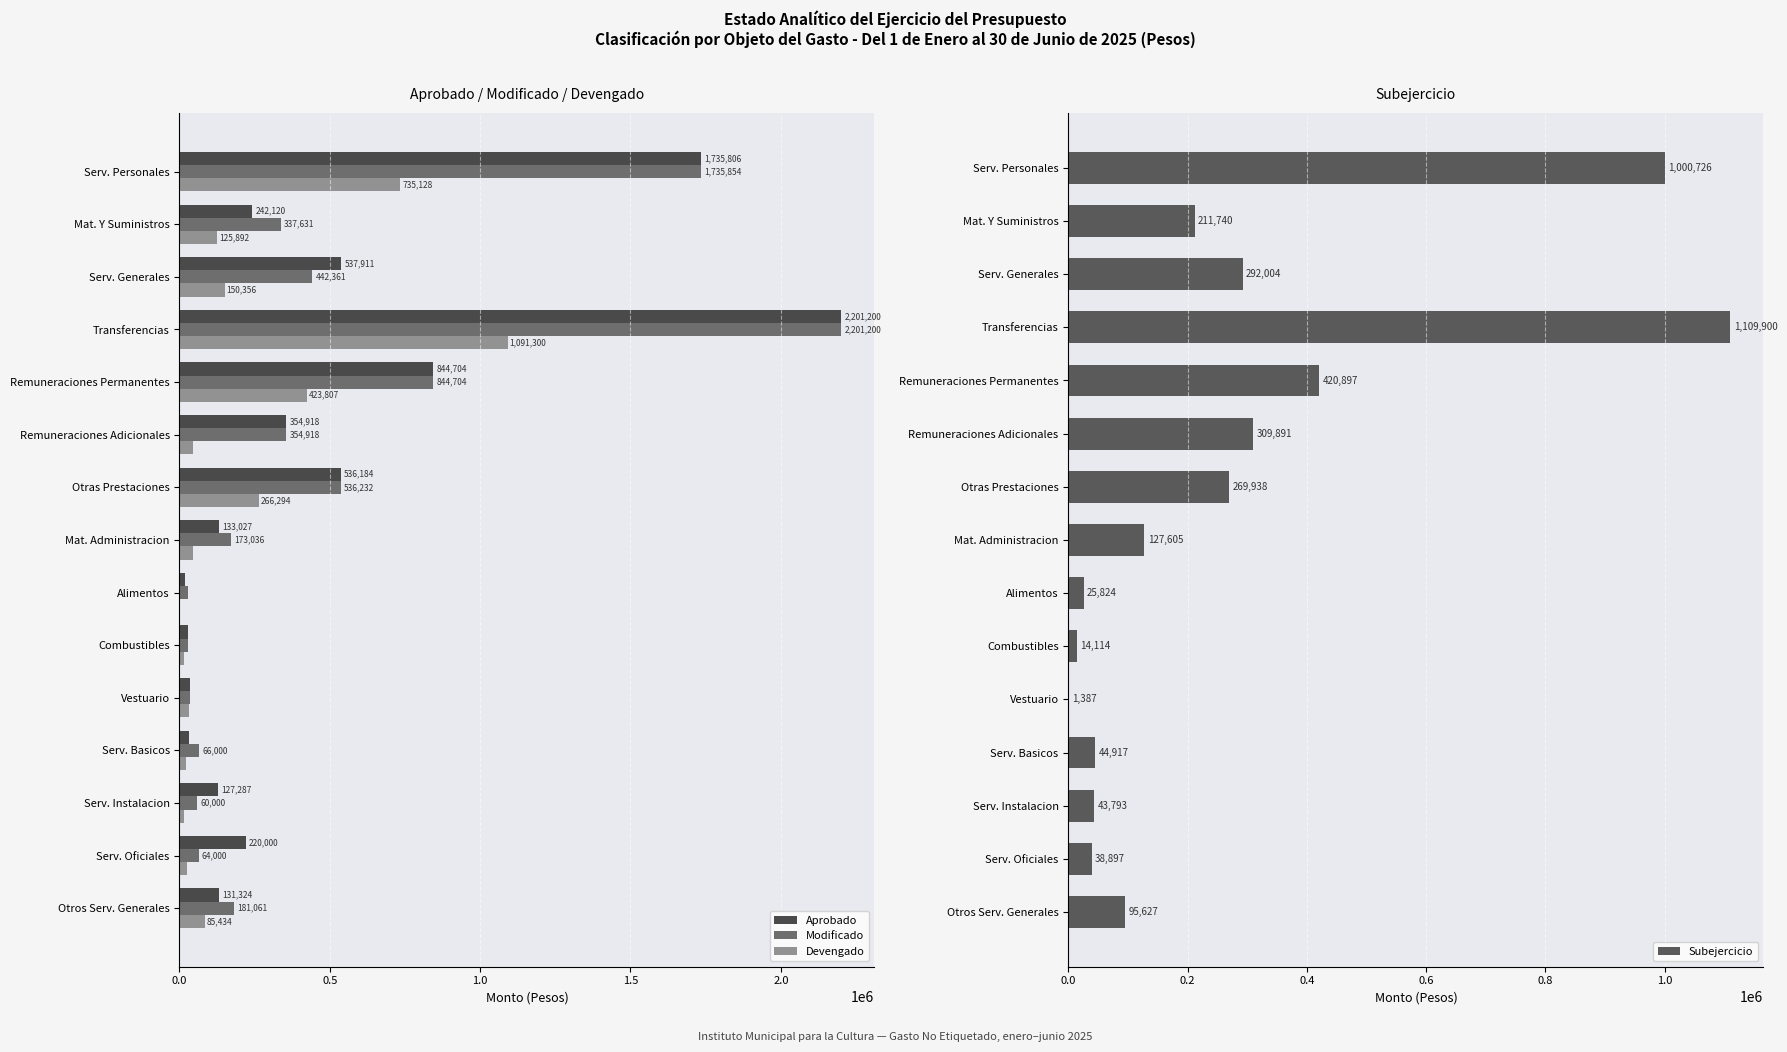

What is the highest value of the Modificado series?

2201200.0